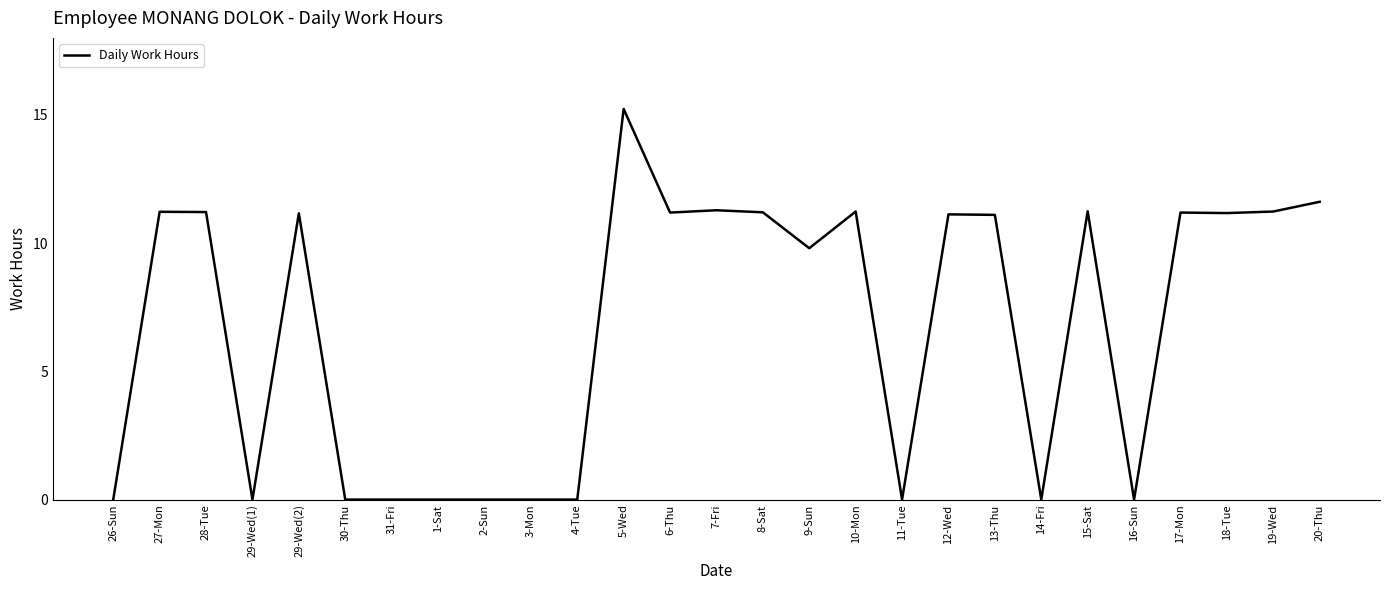

What is the difference between the maximum and minimum values?

15.2